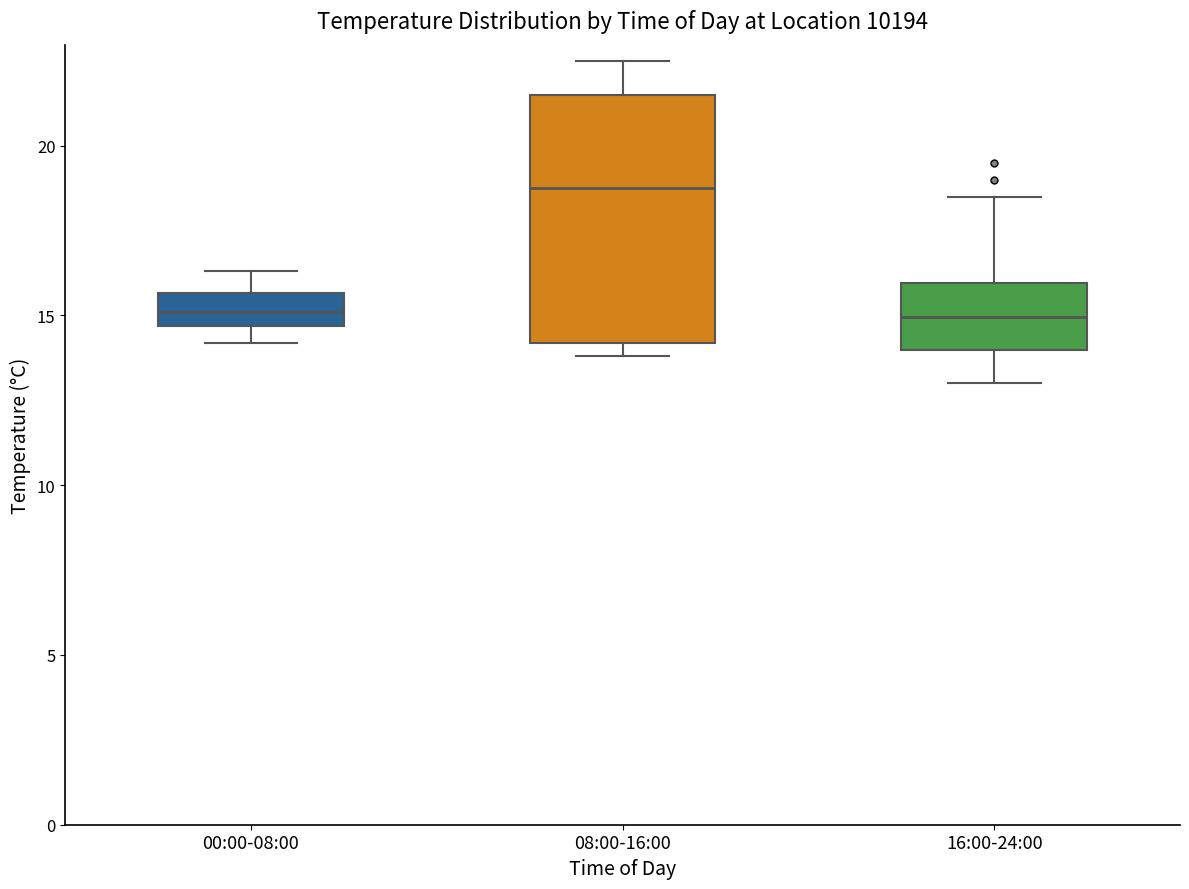

Which box has the highest median line?

08:00-16:00